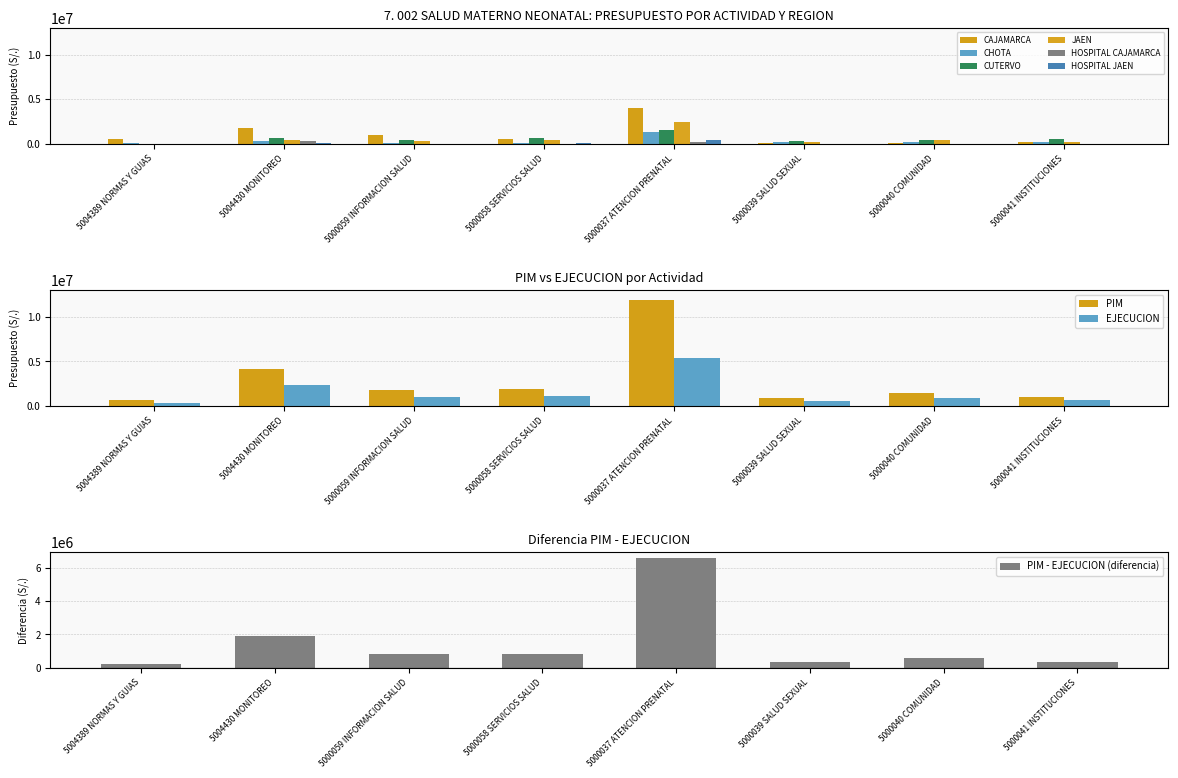

At which label does EJECUCION reach its minimum?

5004389 NORMAS Y GUIAS